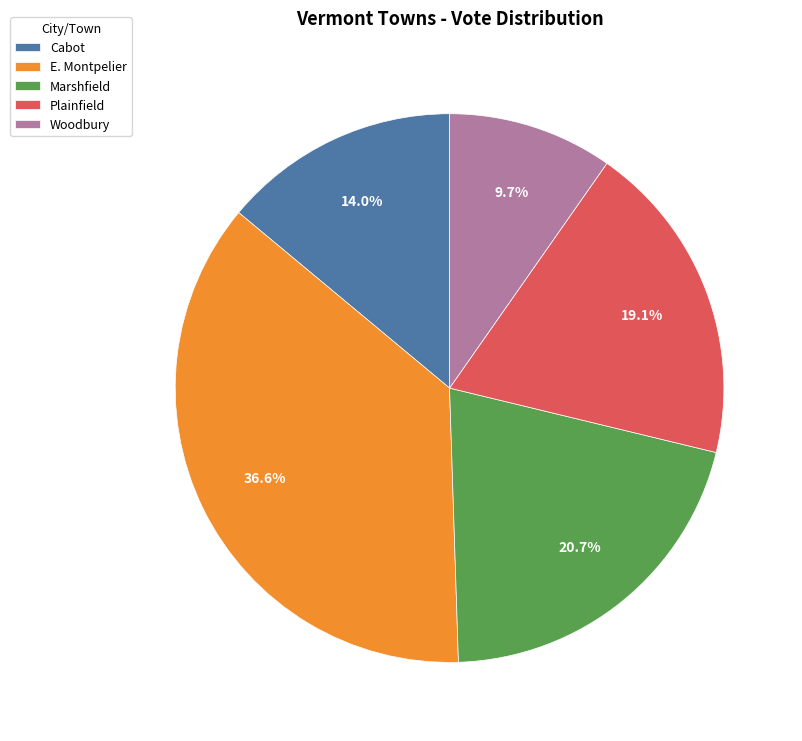

To the nearest percent, what is the combined percentage of Plainfield and E. Montpelier?

56%